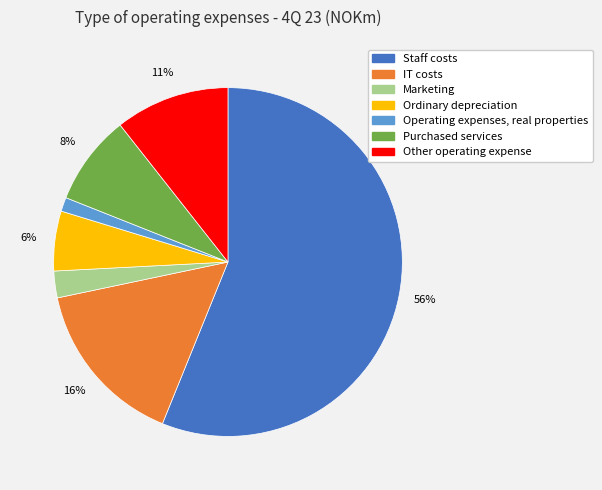

To the nearest percent, what portion does IT costs represent?

16%